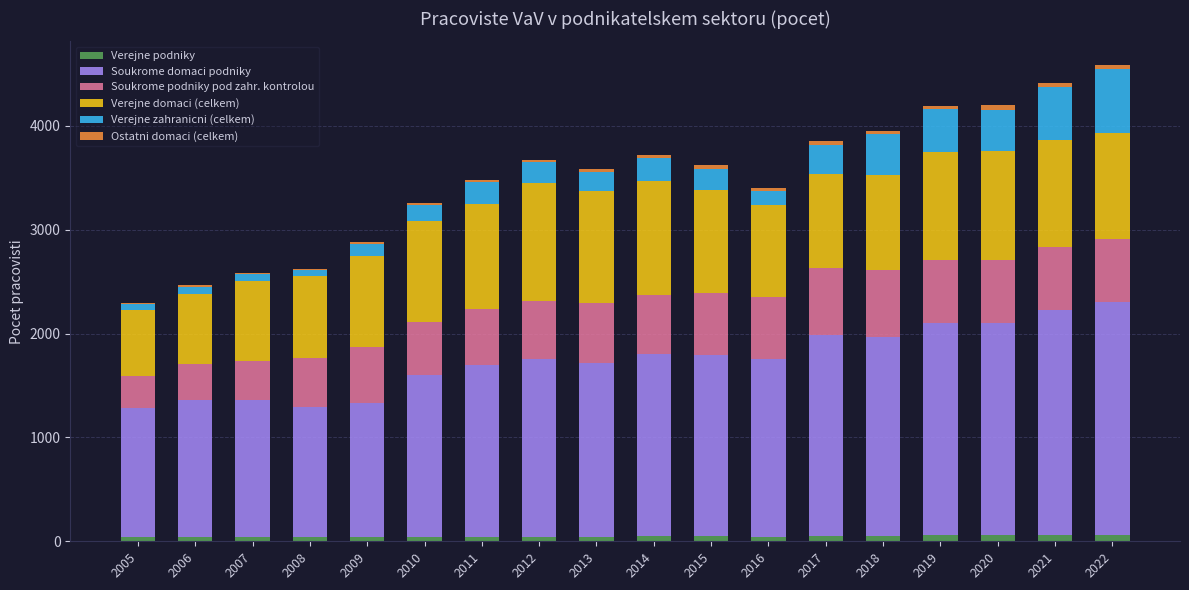

The Verejne podniky series shows 39 at 2012. True or false?

True